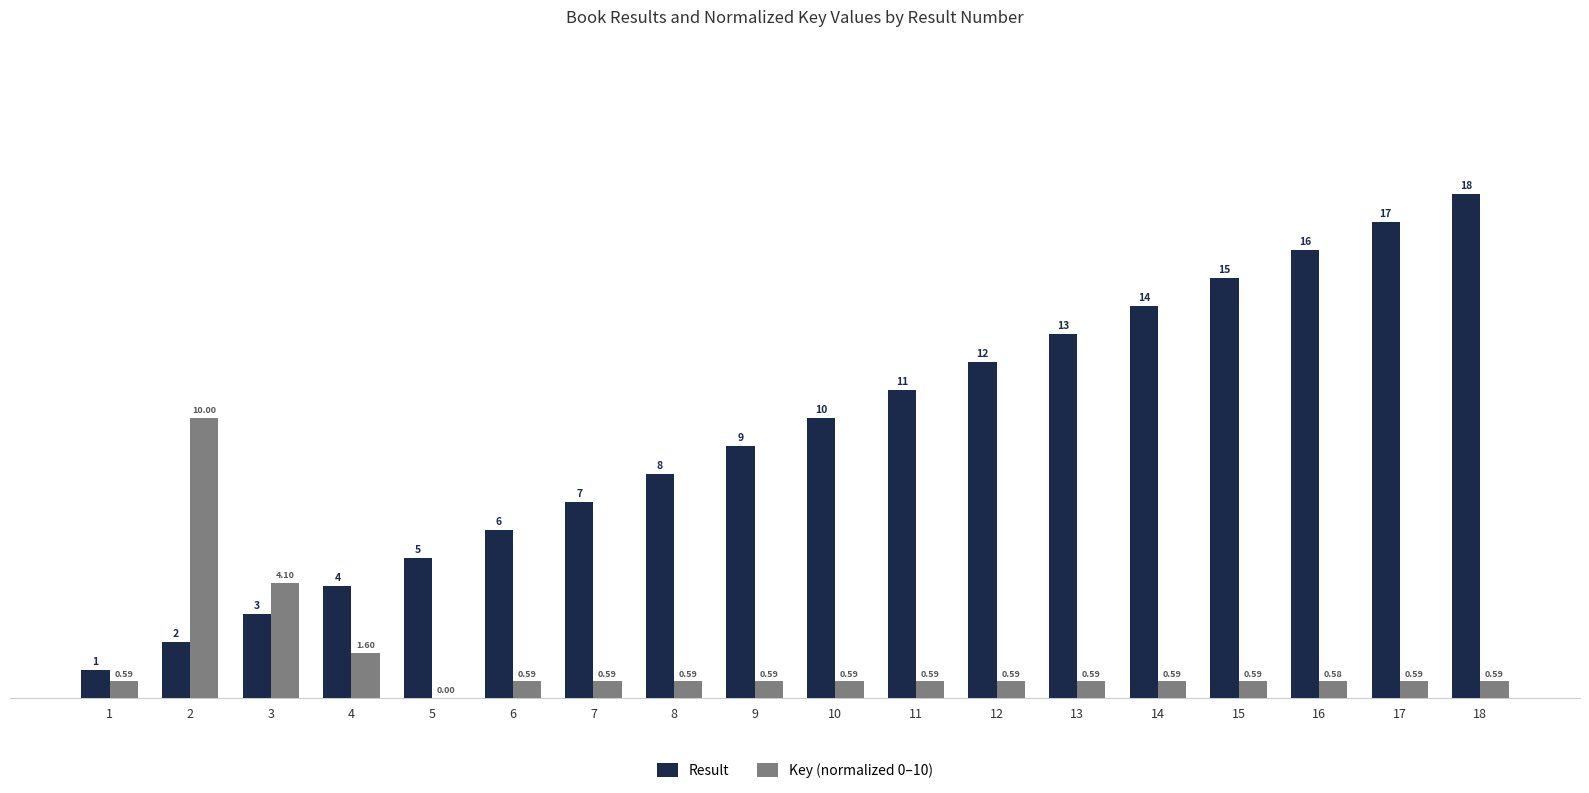

What is the spread (max minus min) of values at 4?

2.4